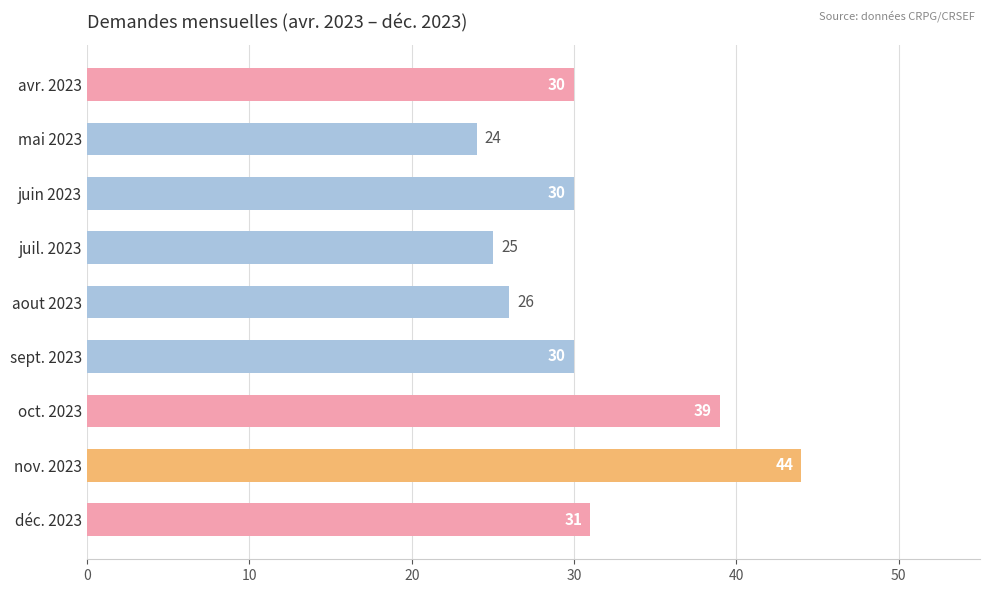

Count the number of data series in this chart.

1